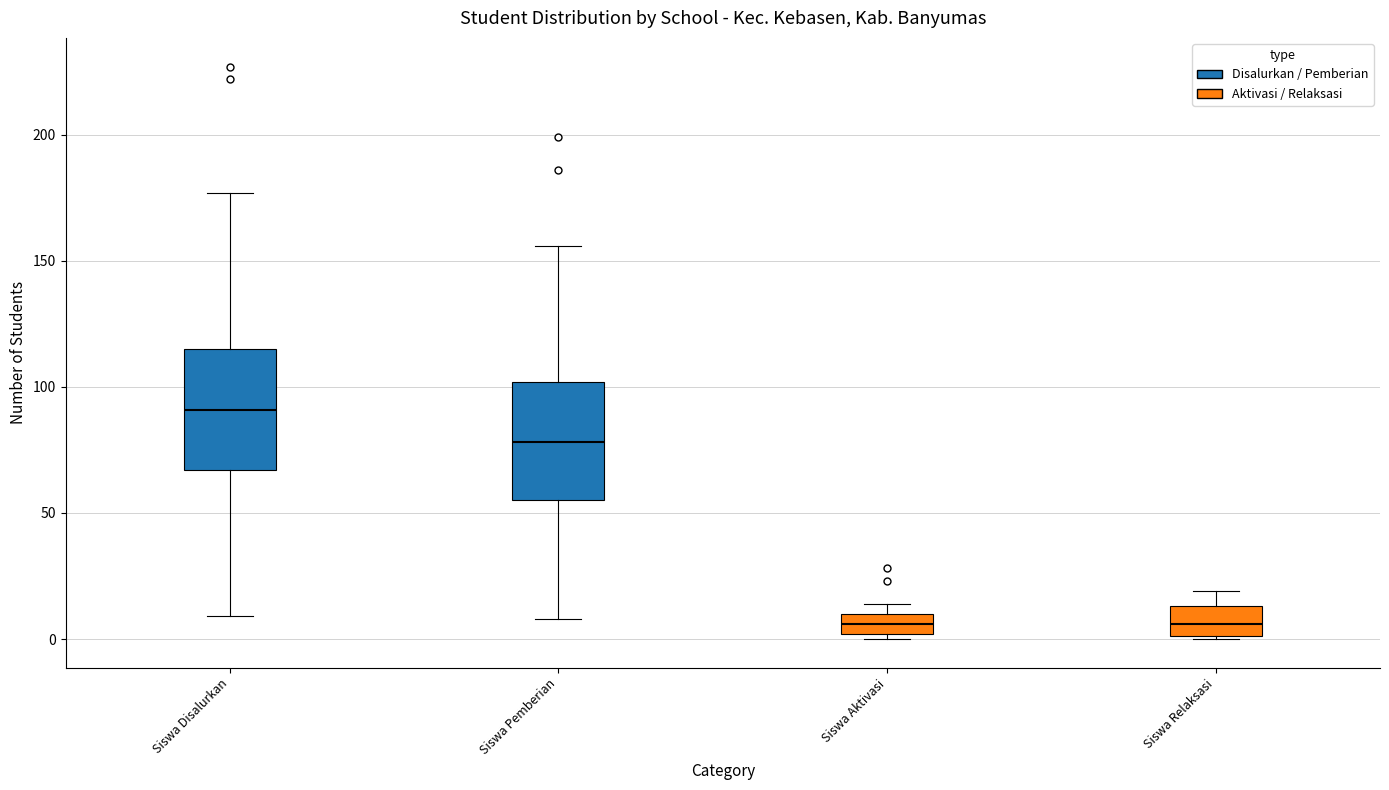

Reading left to right, transcribe this box plot: for each box, give where its median line is, the range the box spans, and where its two whiskers end, as read against the y-axis. The values are not printed on the chart, so give them approximately, as read against the axis.

Siswa Disalurkan: median 90, box 65 to 115, whiskers 10 to 175
Siswa Pemberian: median 80, box 55 to 100, whiskers 10 to 155
Siswa Aktivasi: median 5, box 0 to 10, whiskers 0 (just below the box's lower edge) to 15
Siswa Relaksasi: median 5, box 0 to 15, whiskers 0 to 20